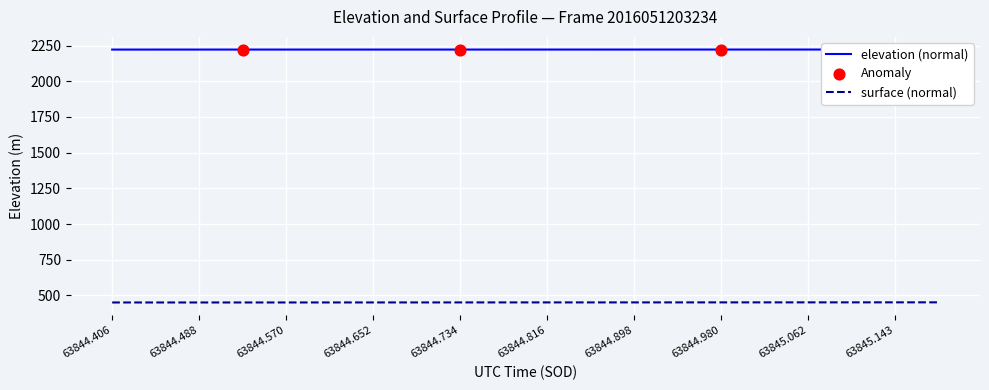

Which series contains the highest Y value?

ELEVATION